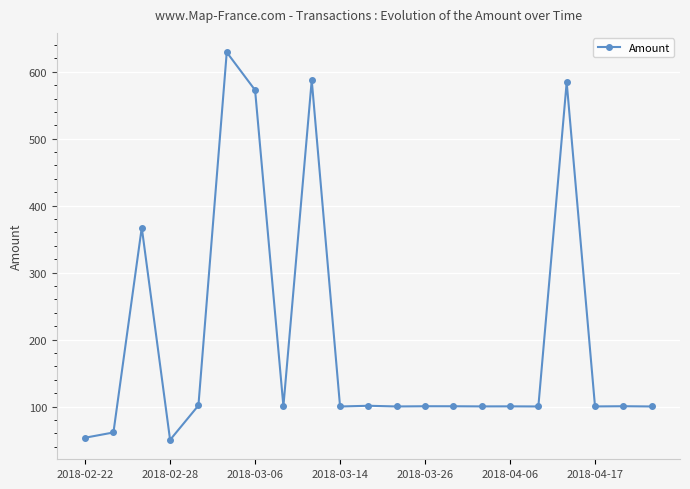

True or false: the data has more than 0 interior local peaks.

True